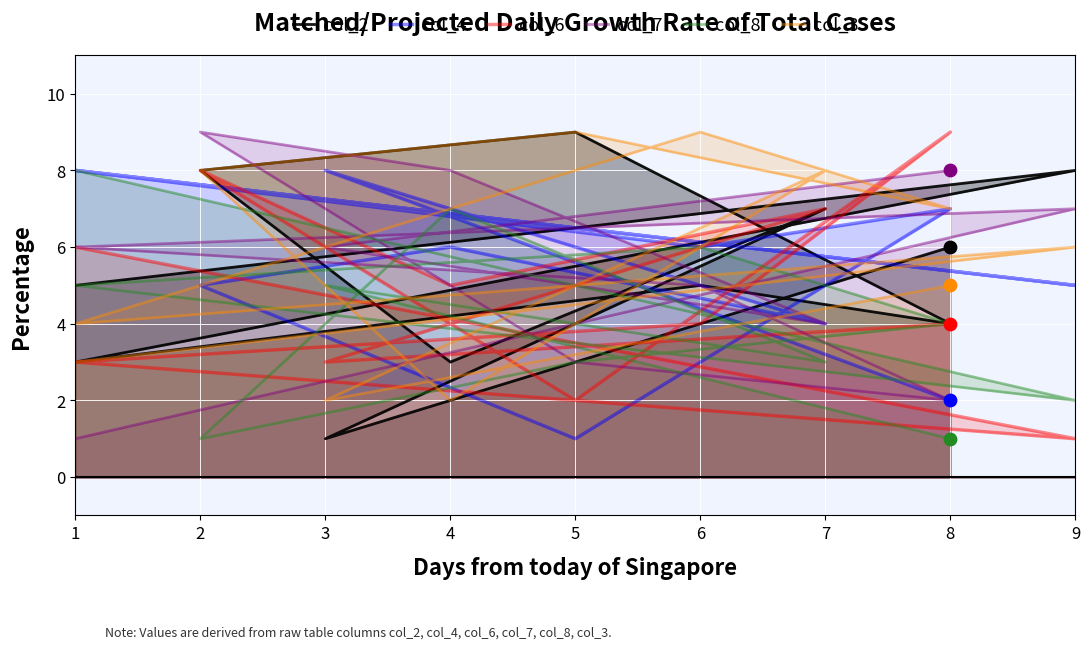

Which series contains the lowest Y value?

col_2